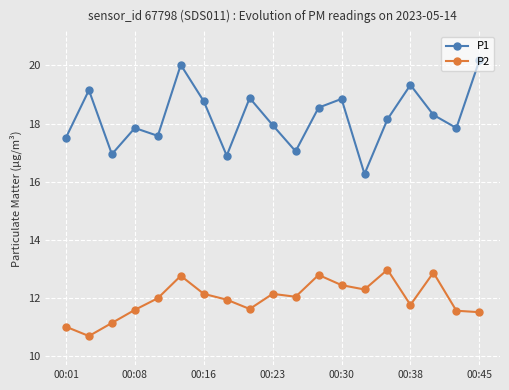

What is the value of the P2 point at the 5th from the left?

12.0